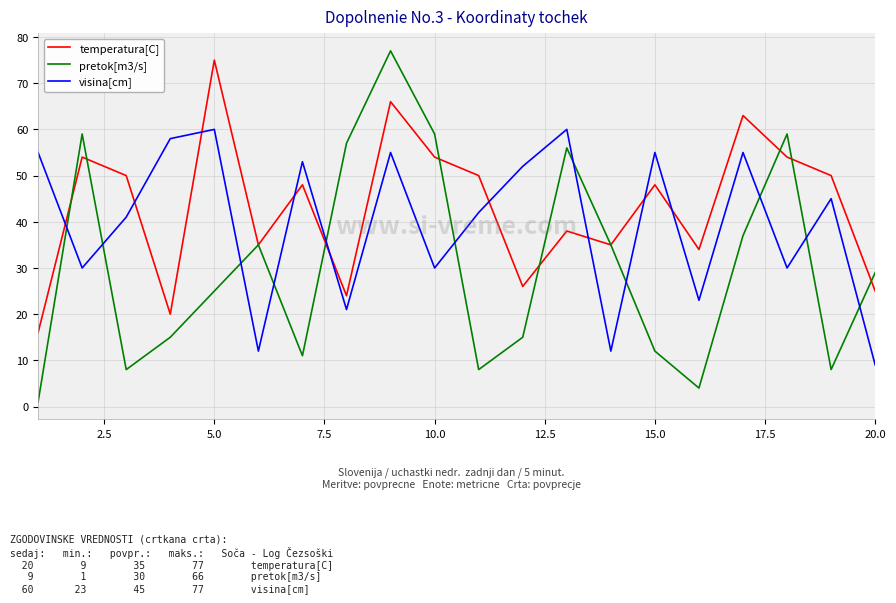

Rank the series by their average value, from lowest to highest.

pretok[m3/s], visina[cm], temperatura[C]